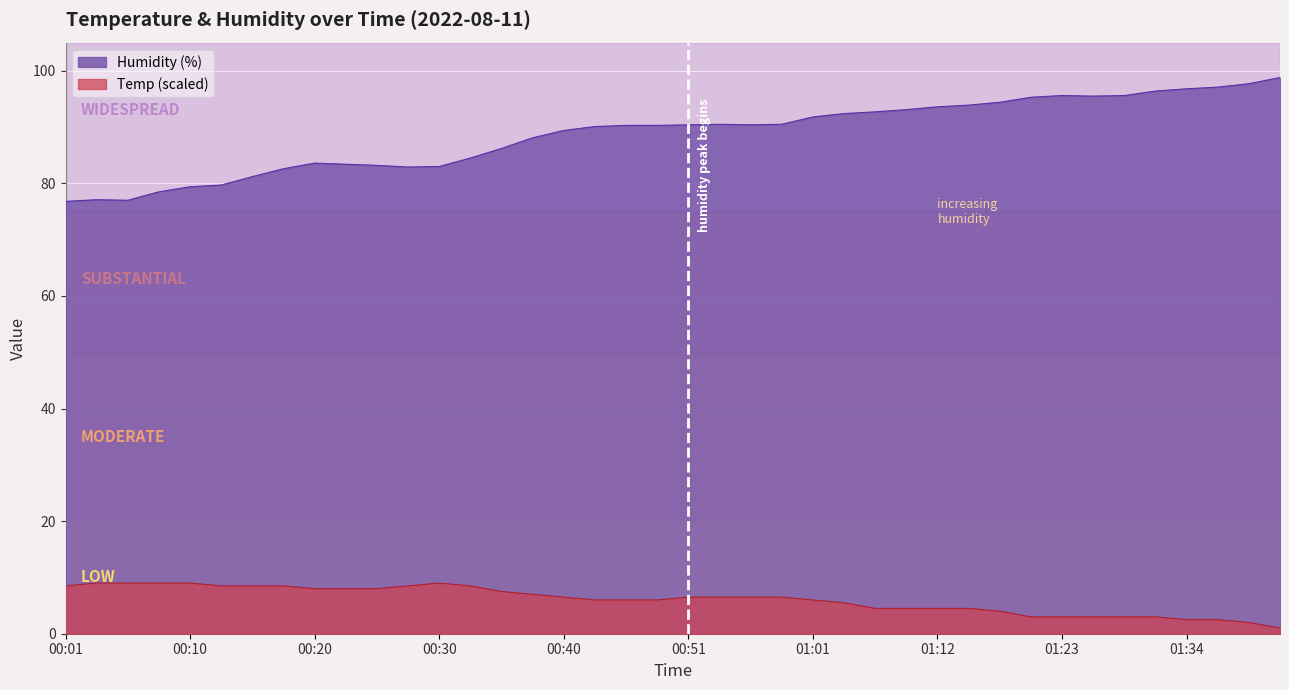

Which label corresponds to the largest value in the chart?

01:45